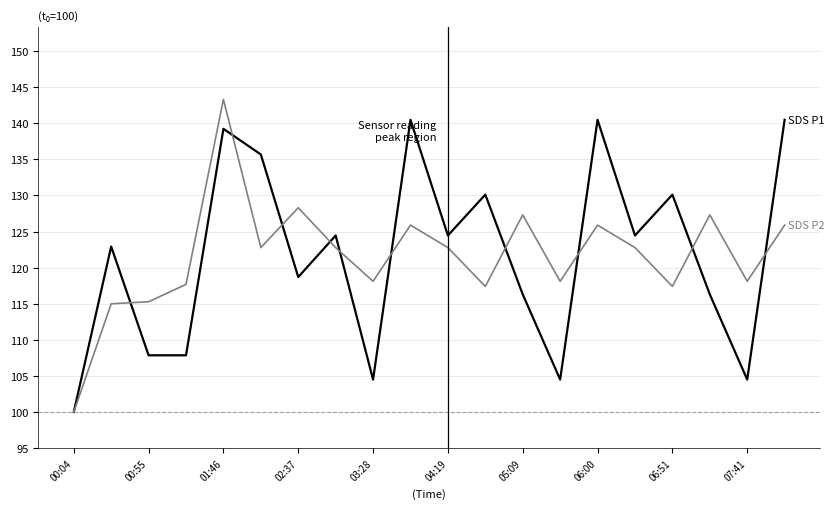

What is the greatest value displayed?

143.3